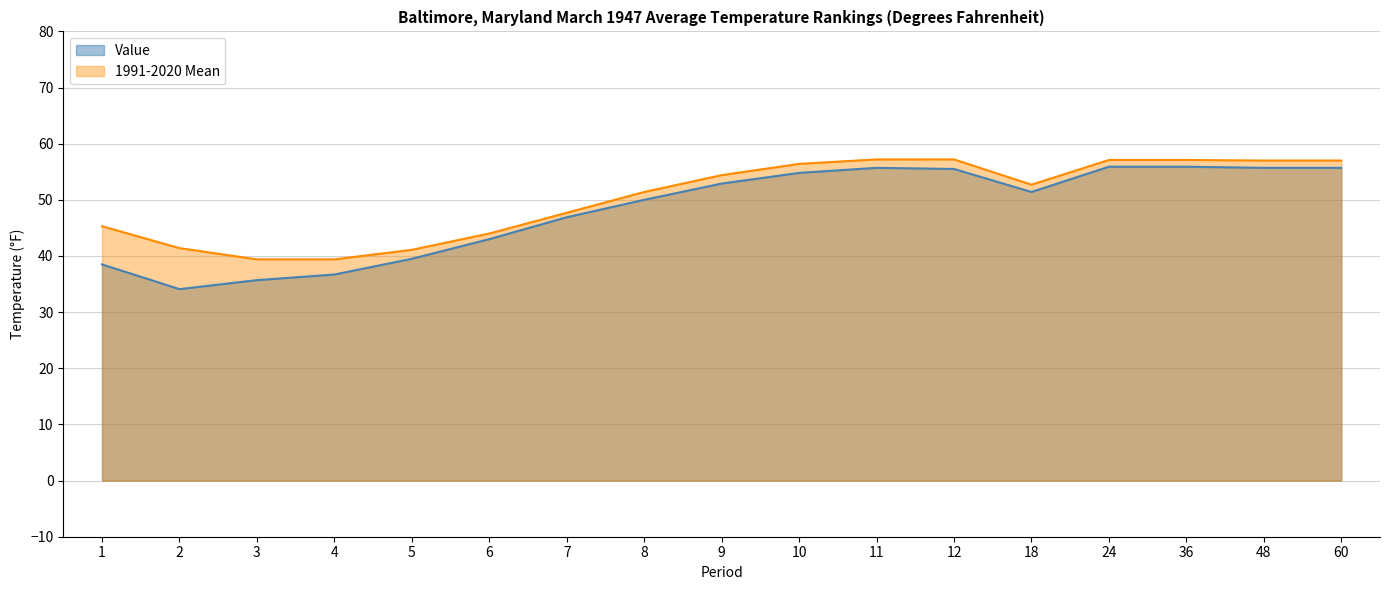

What is the difference between the highest and lowest values at 11?

1.5